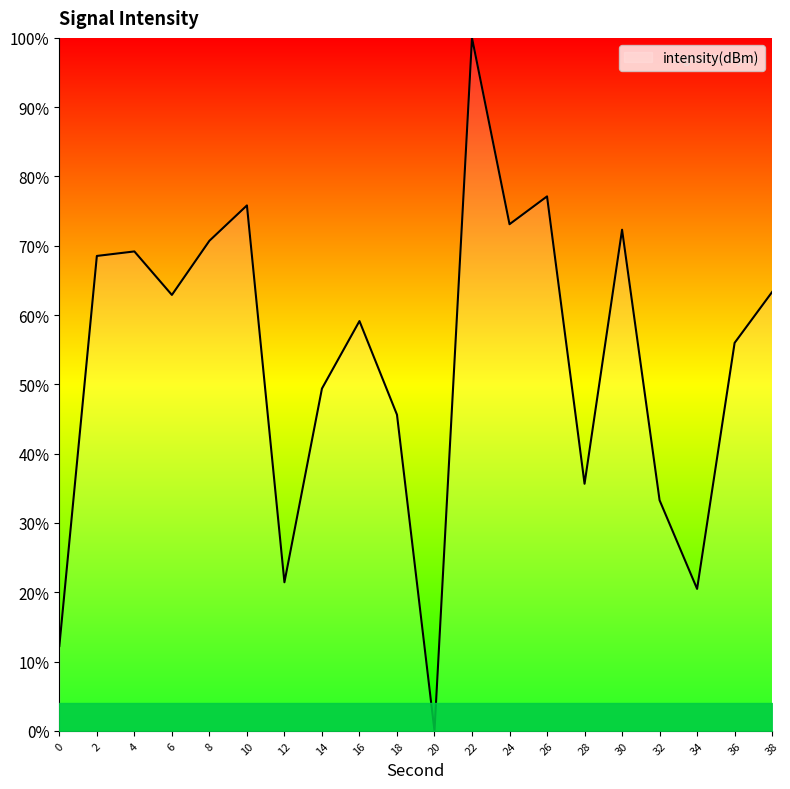

Does the chart display data point markers on the line(s)?

No